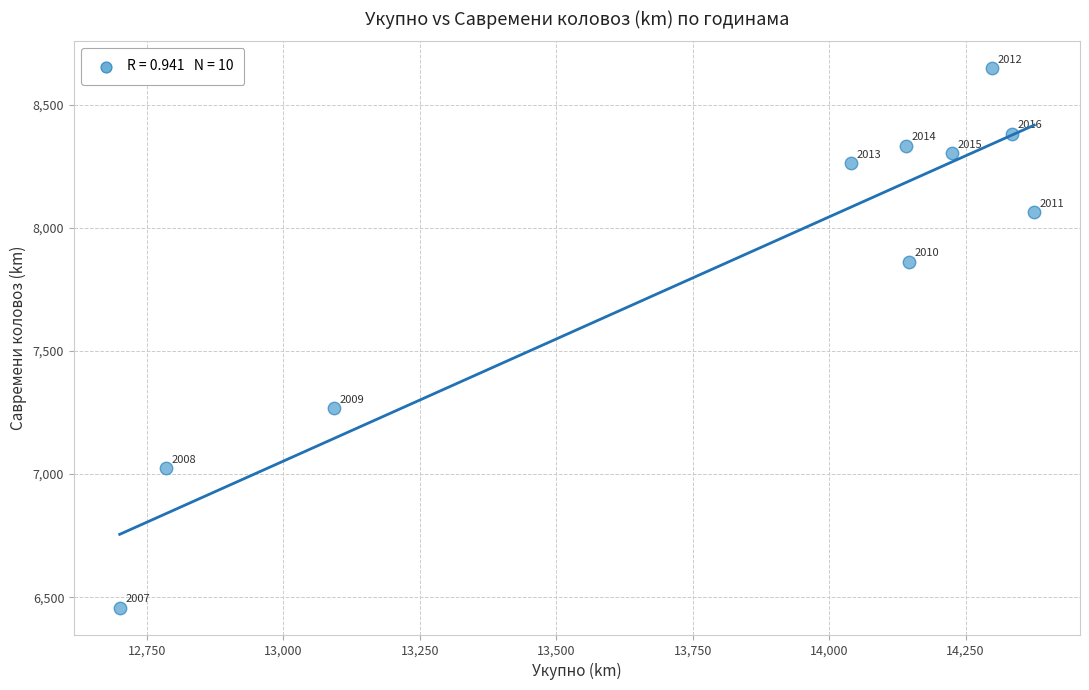

What is the range of X values (max minus min)?

1676